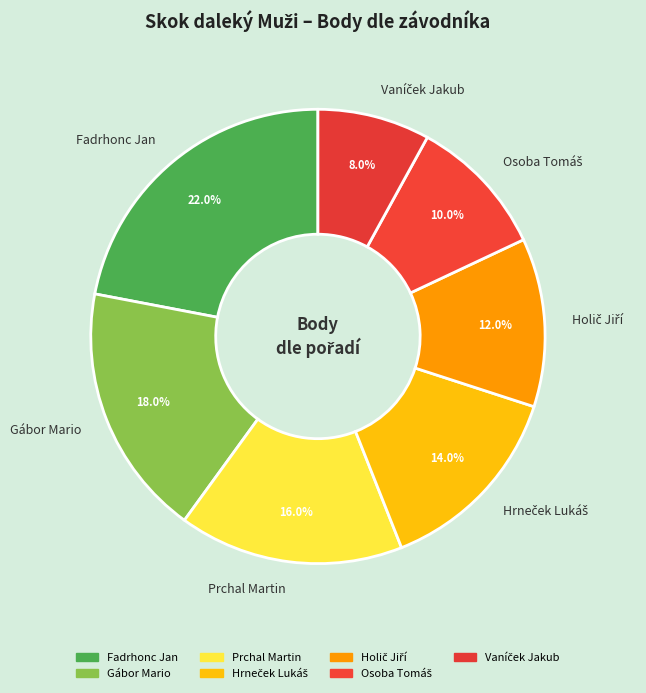

How much of the chart is everything except Prchal Martin?

84.0%